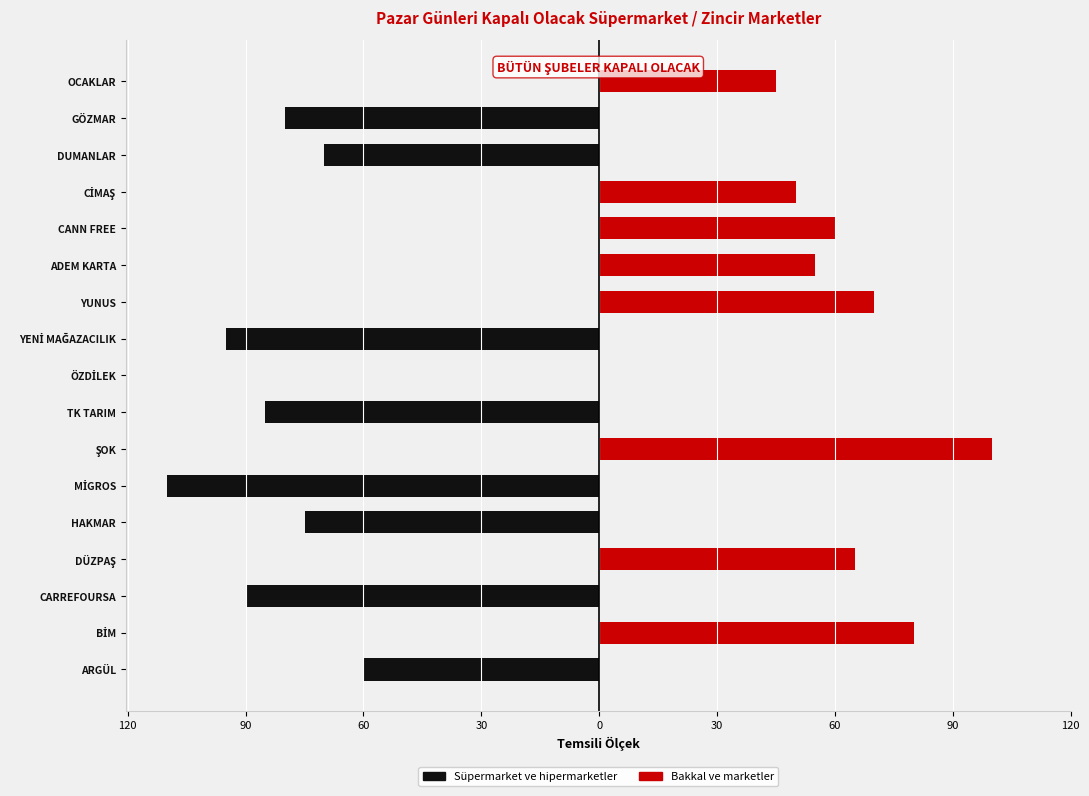

Rank the series by their maximum value, from highest to lowest.

Bakkal ve marketler, Süpermarket ve hipermarketler